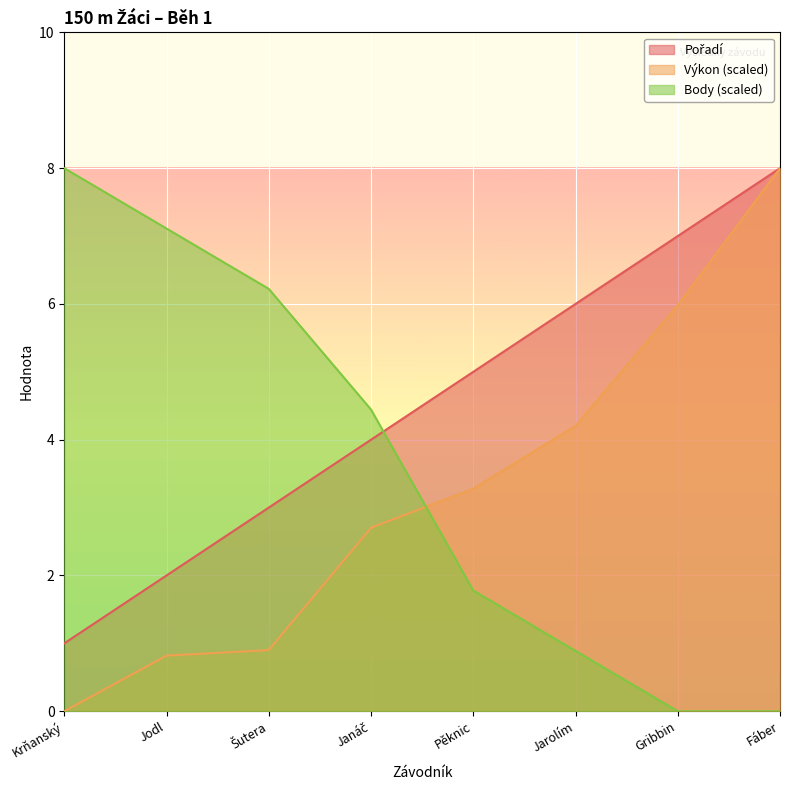

How many data points in Pořadí are less than 5?

4